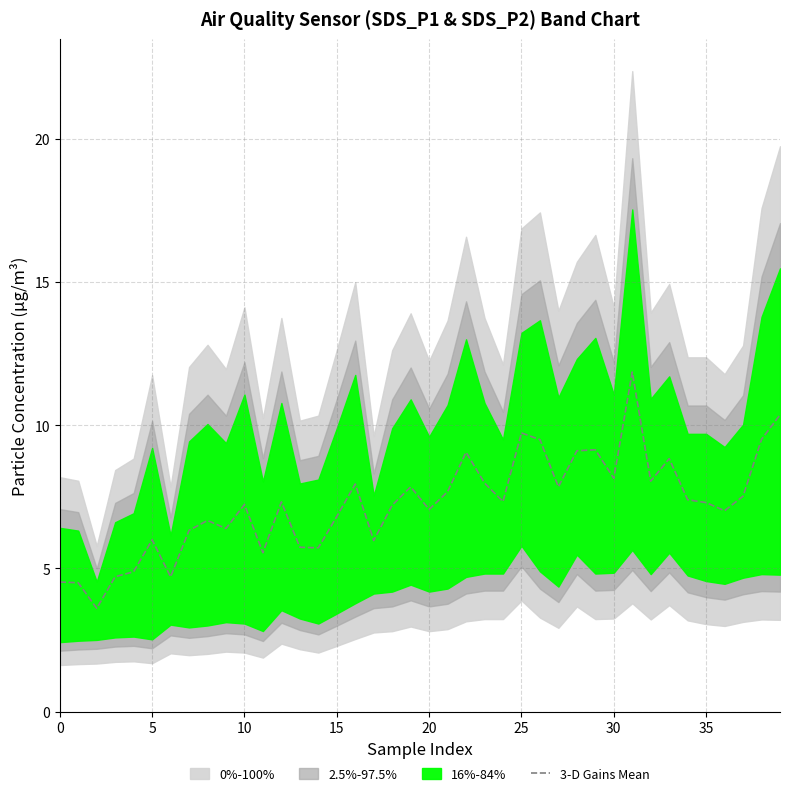

Is it true that the value at 29 is 9.1?

True